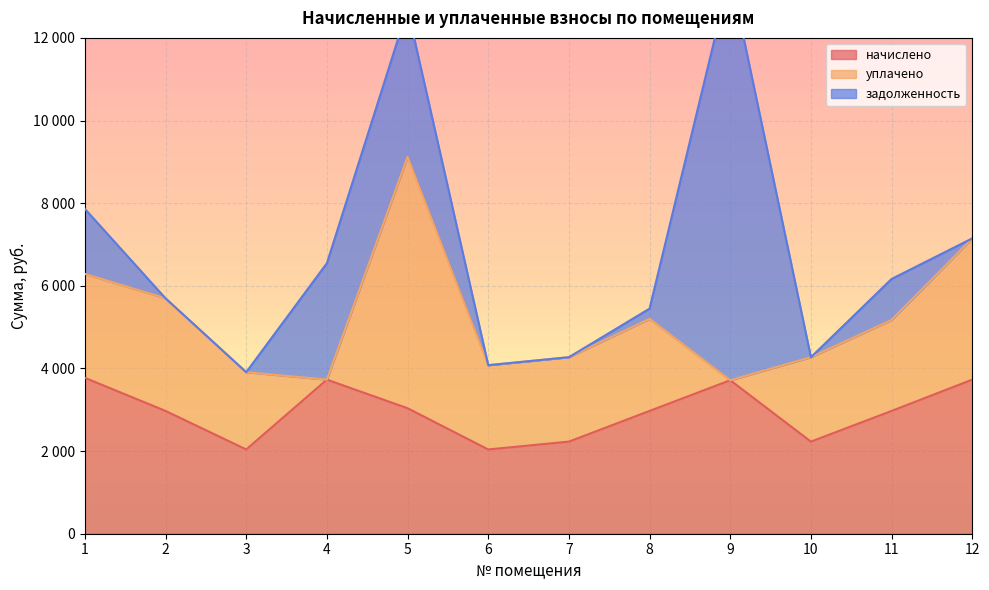

What is the value of the уплачено point at the 5th from the left?

6083.0